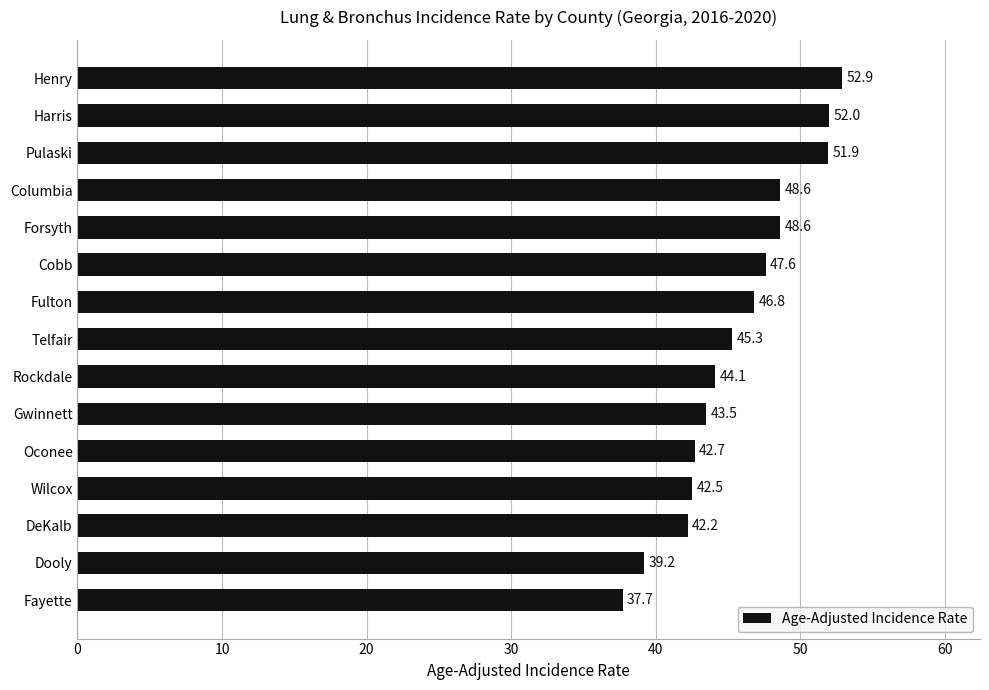

At which label is the value closest to 45?

Telfair